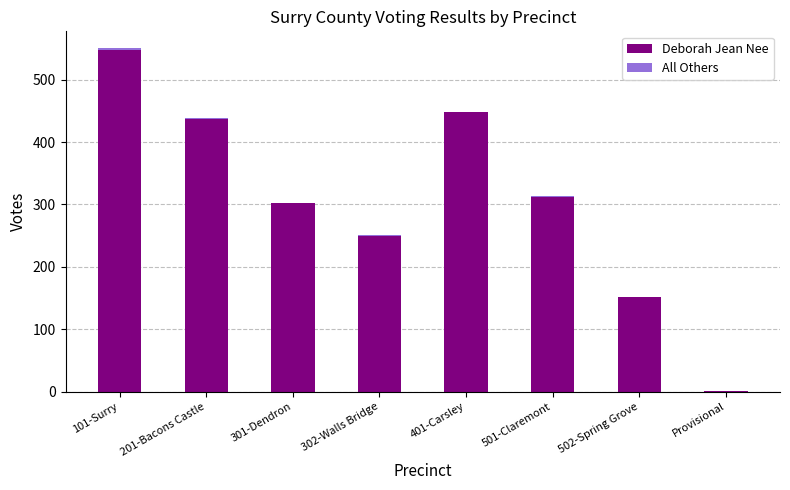

At which category is the sum across all series the highest?

101-Surry